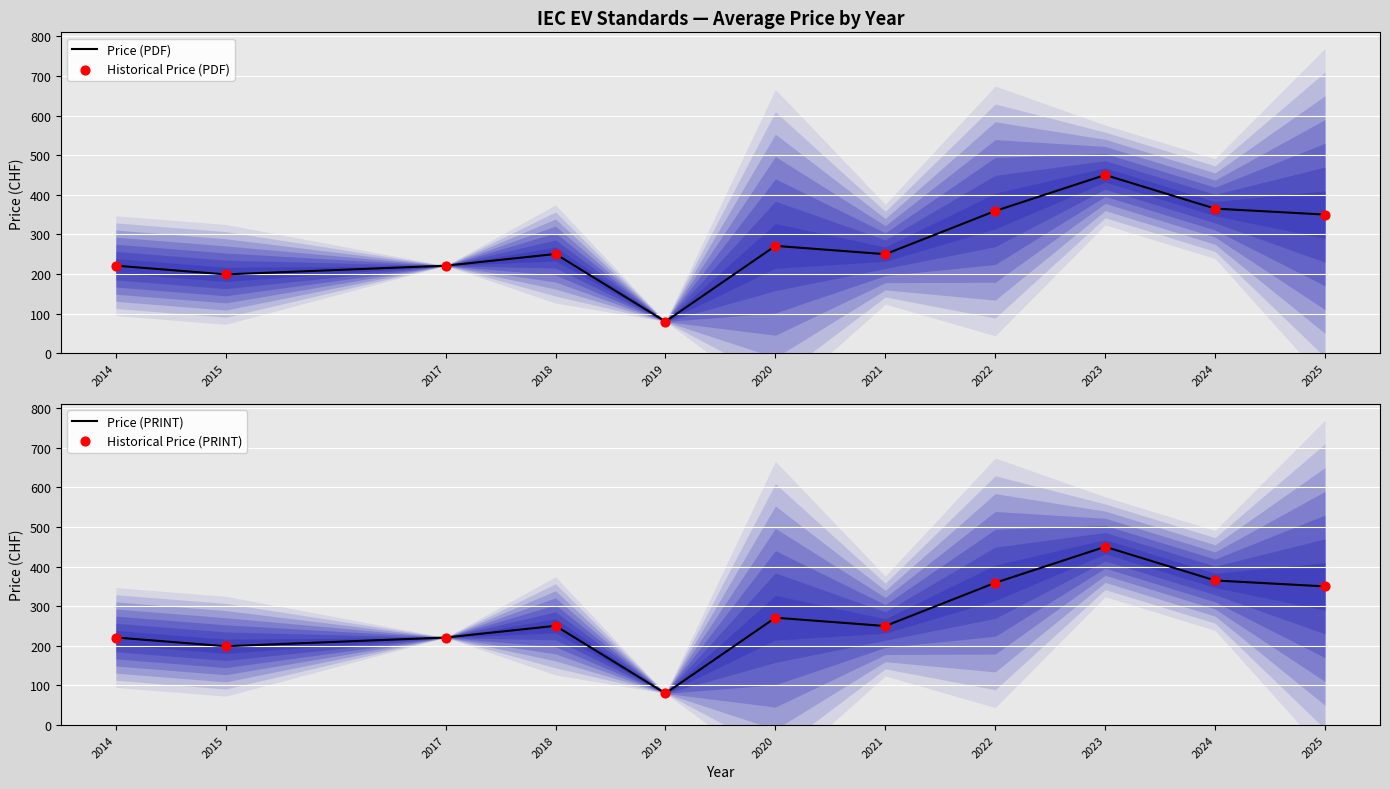

Which series has the widest spread of Y values?

Price (PDF)